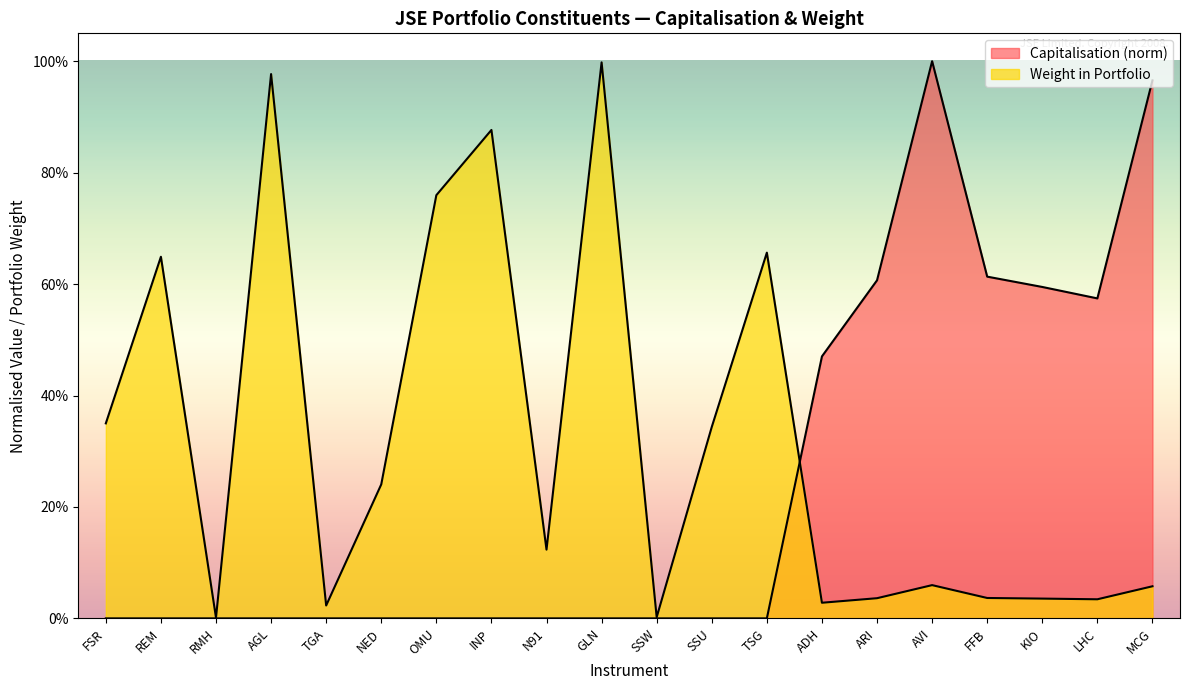

How many series are shown in this chart?

2